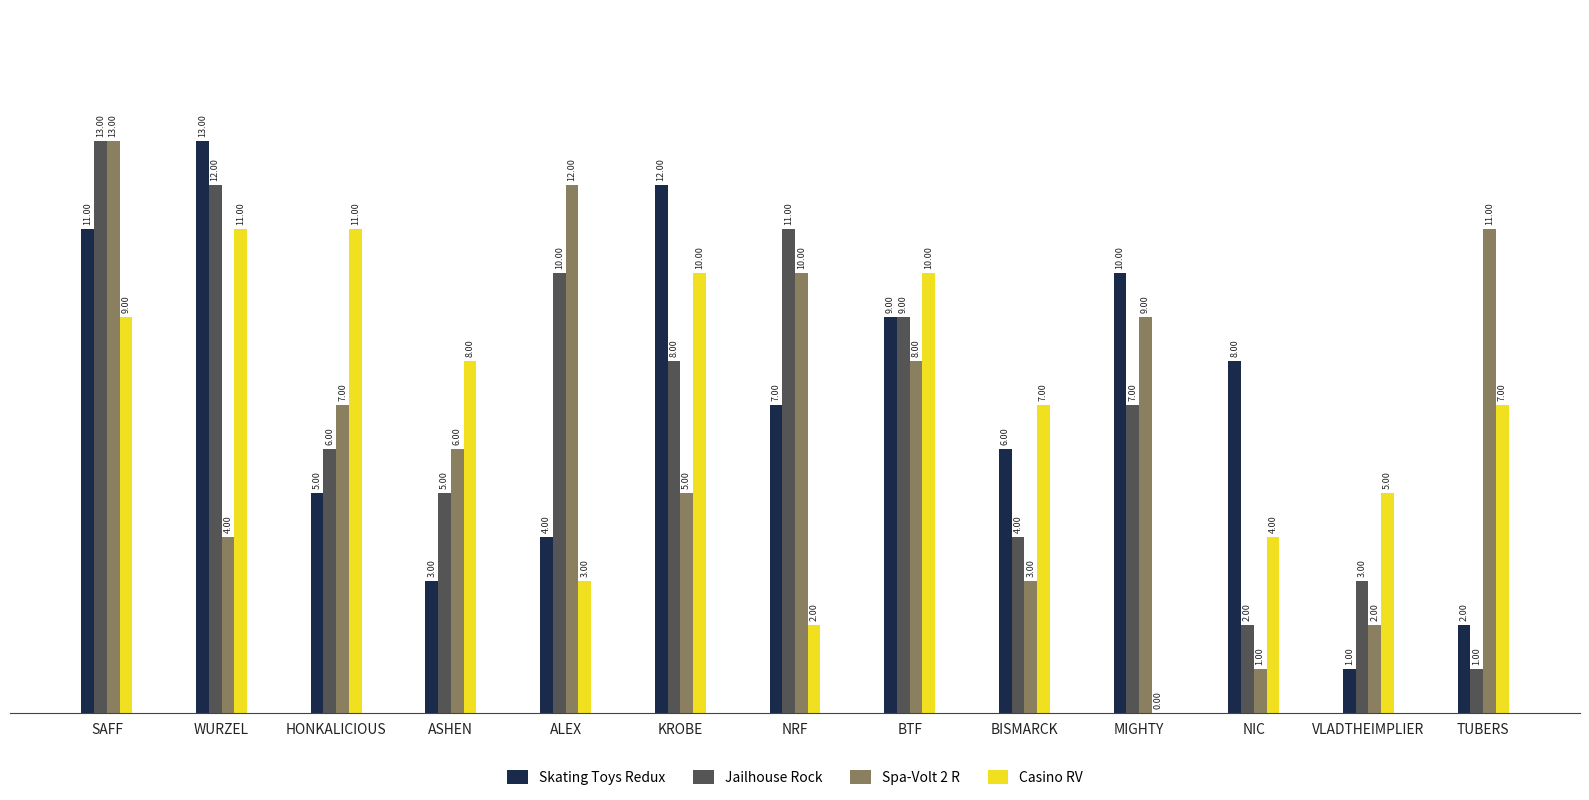

The Spa-Volt 2 R series shows 10 at NRF. True or false?

True